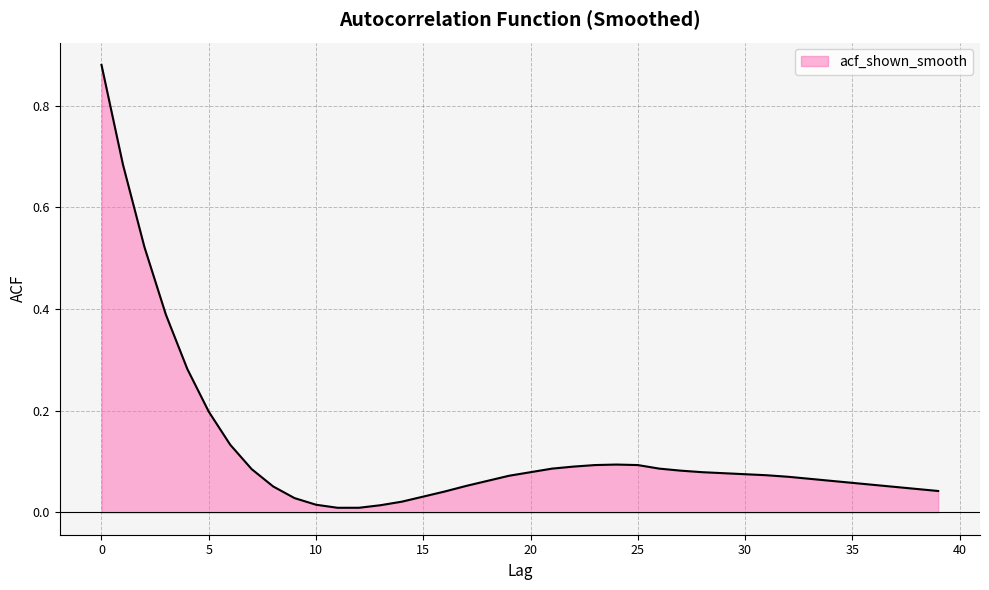

How many lines are shown in the chart?

1